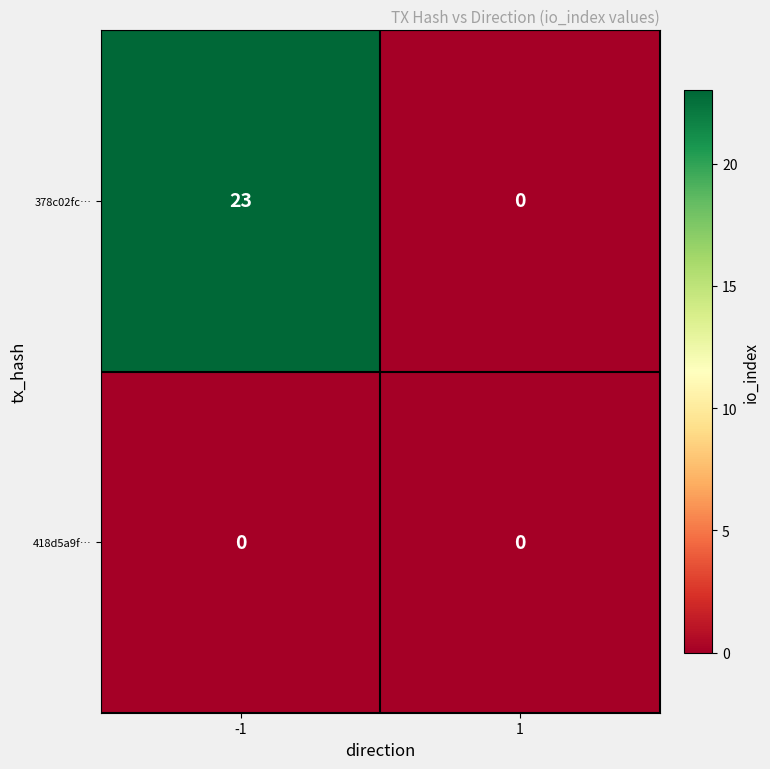

Reading left to right, transcribe all the data shown in this chart.

378c02fc…: -1=23	1=0
418d5a9f…: -1=0	1=0